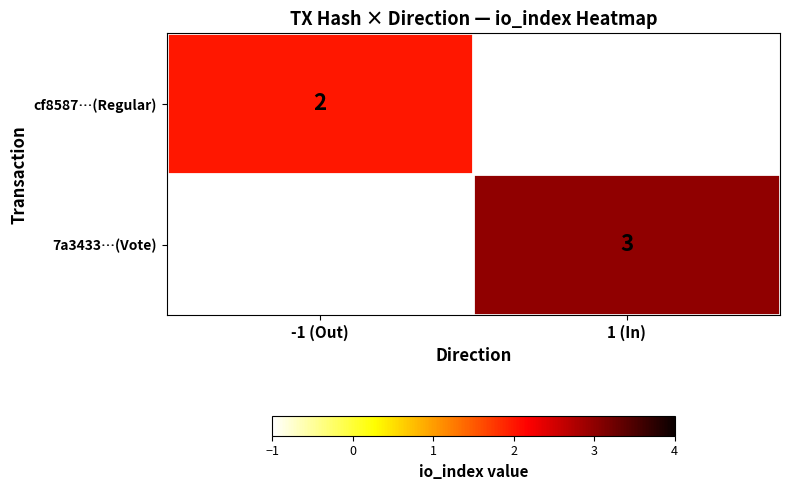

Is it true that 7a3433…(Vote) equals 5 at 1 (In)?

False